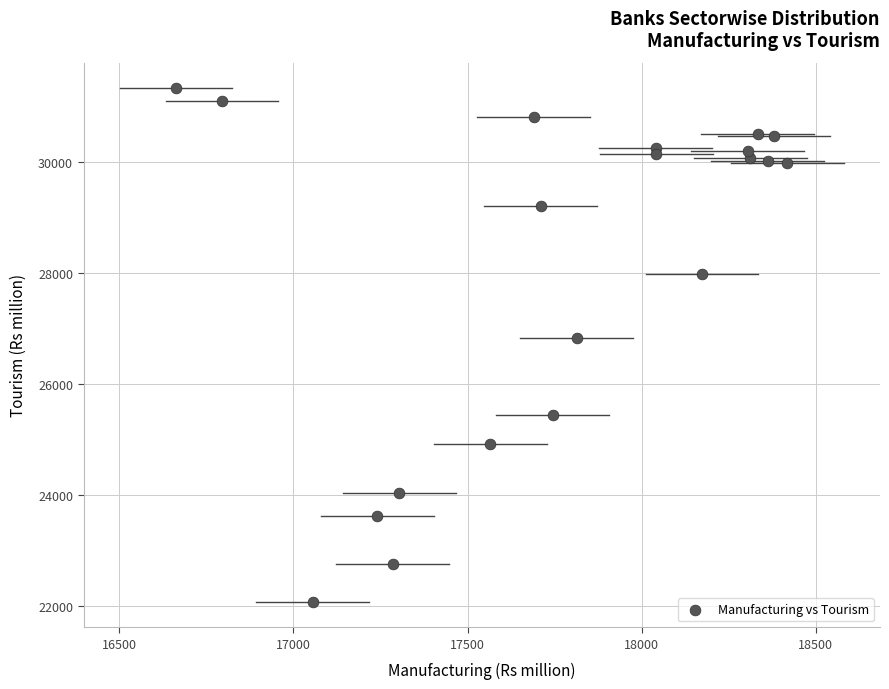

What Y value in the scatter plot is closest to 26698?

26831.4